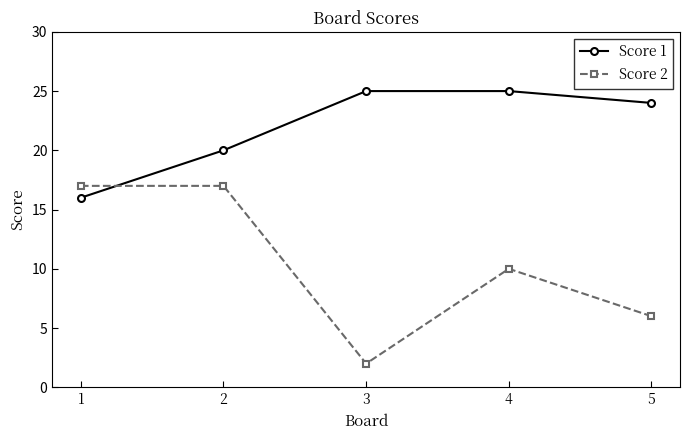

Which series ends up on top after the final intersection of Score 1 and Score 2?

Score 1